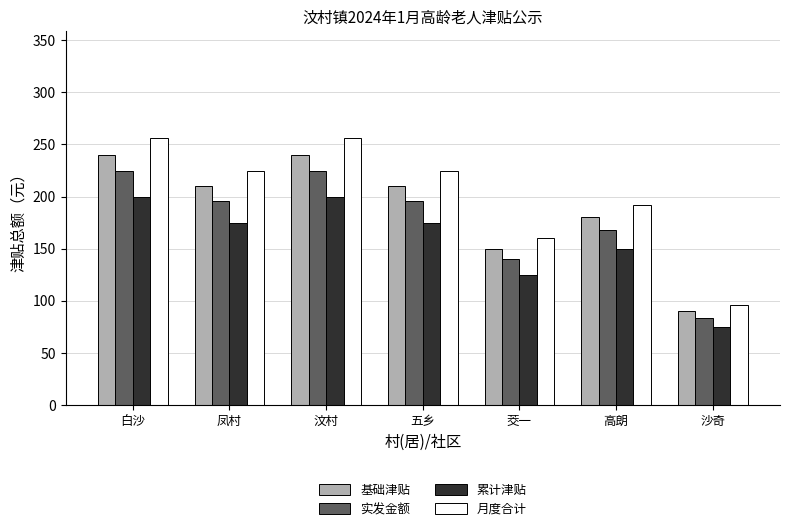

Rank the series by their maximum value, from lowest to highest.

累计津贴, 实发金额, 基础津贴, 月度合计